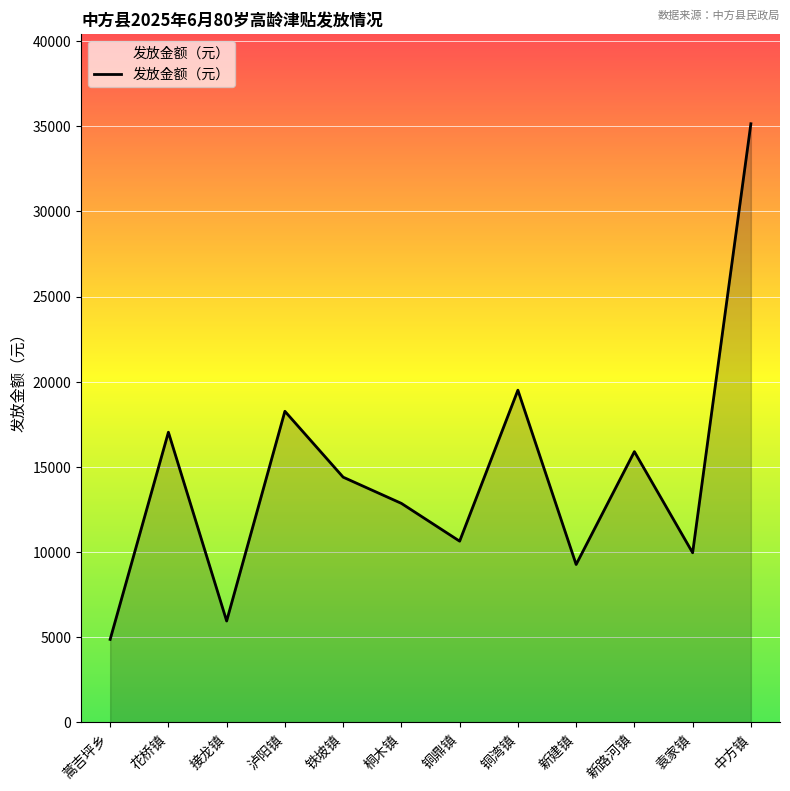

Where does the data first go above 14390?

花桥镇